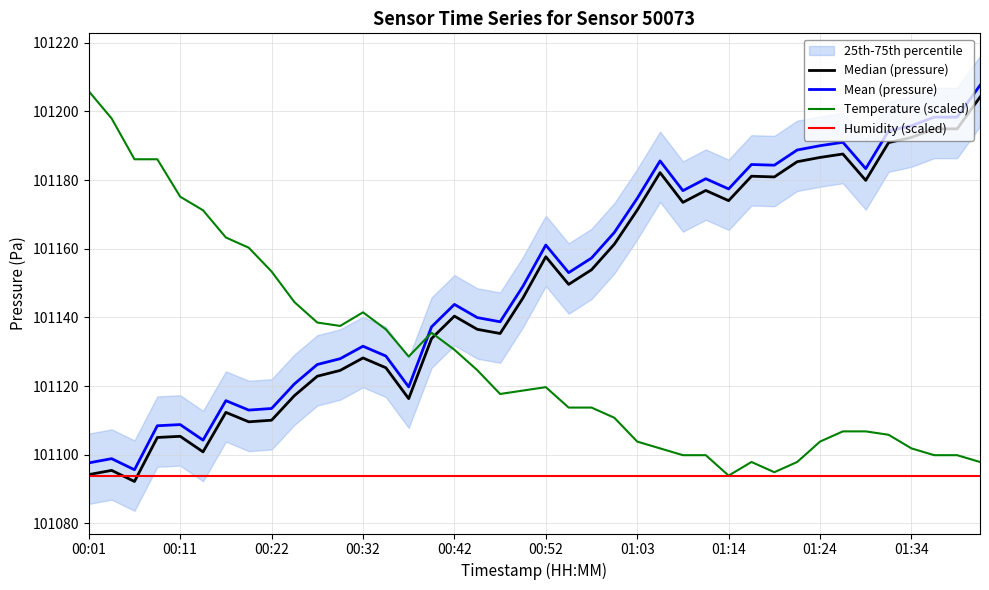

What is the difference between the maximum and second lowest values in the Mean (pressure) series?

109.9